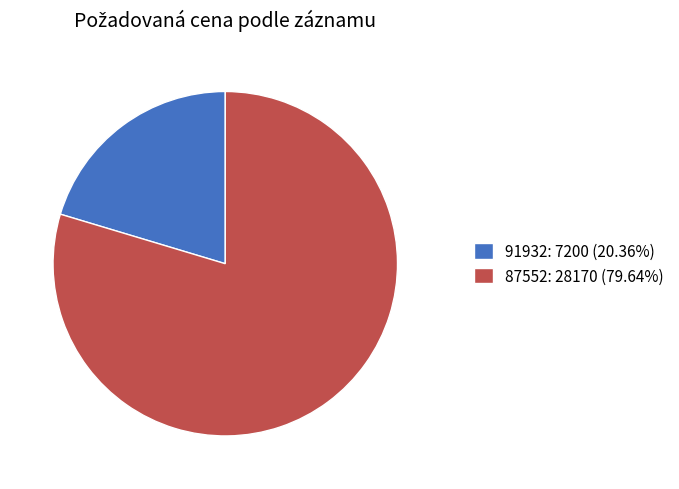

Which category has the smallest portion of the pie?

91932